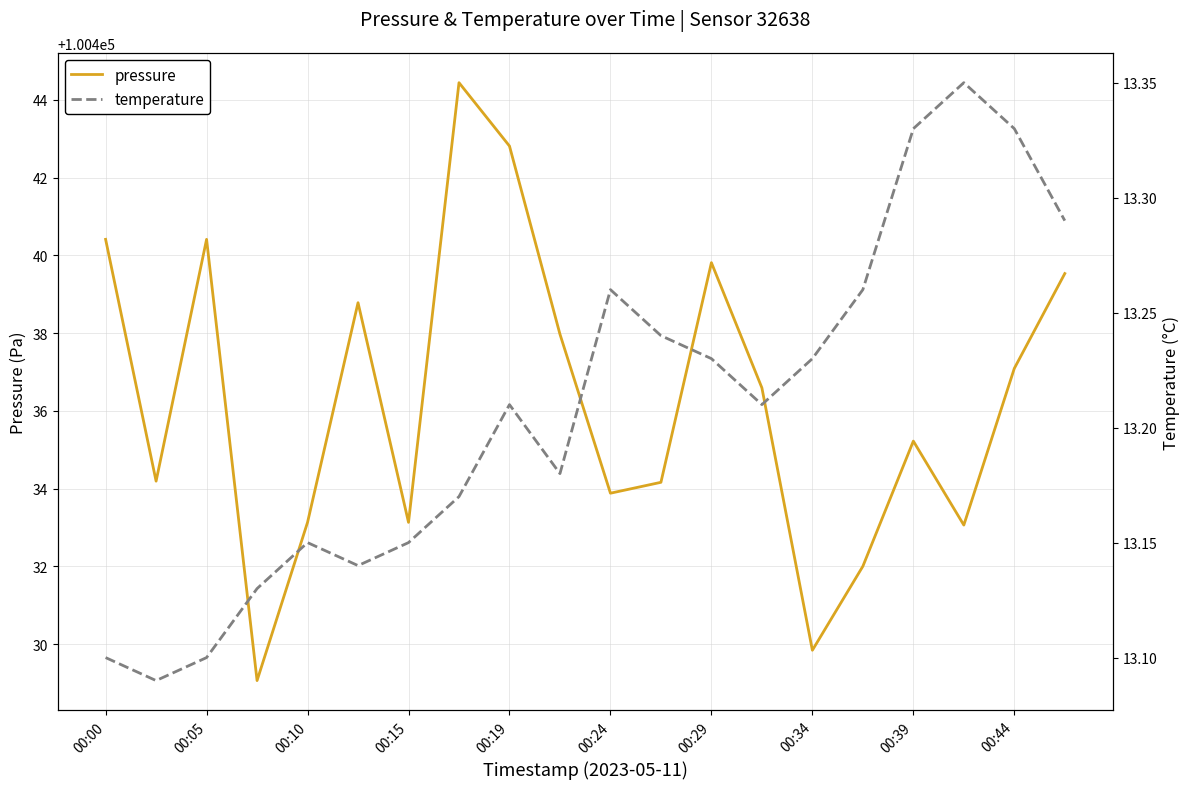

At which label does pressure first exceed 100436?

00:00